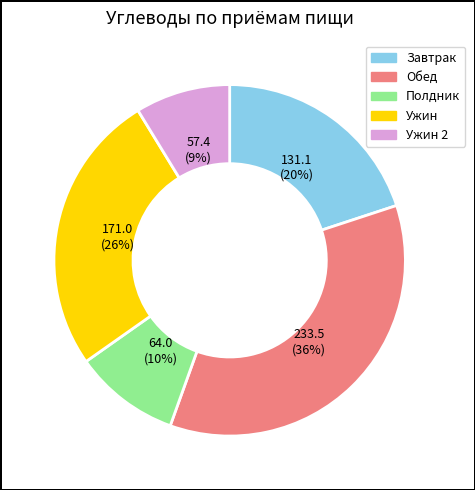

How many segments does this pie chart have?

5